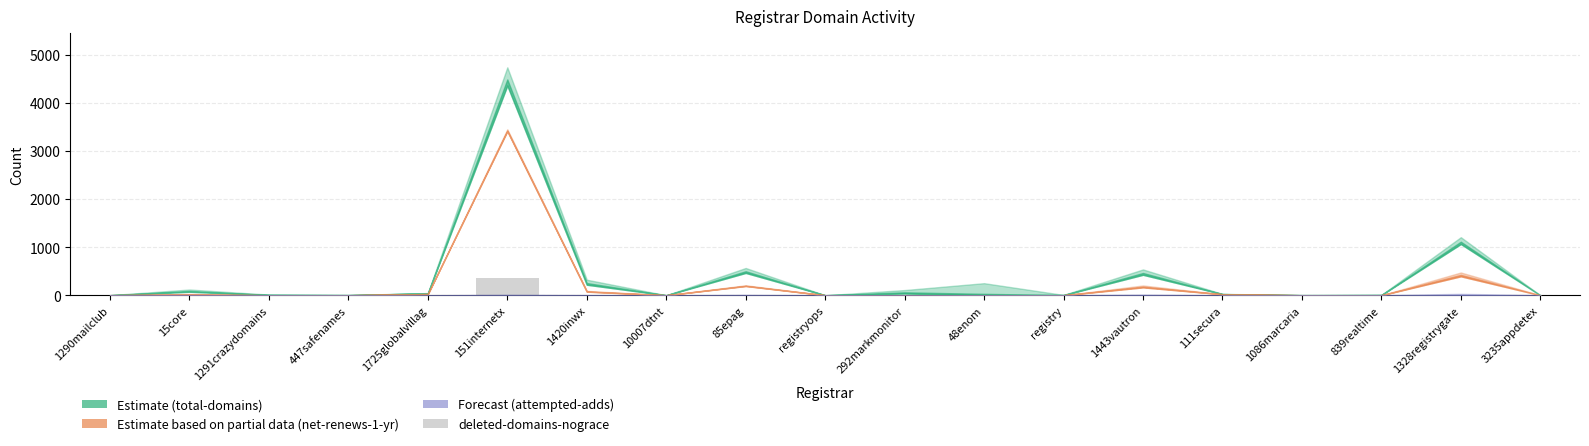

What is the change in value from 1420inwx to 1328registrygate?

+11